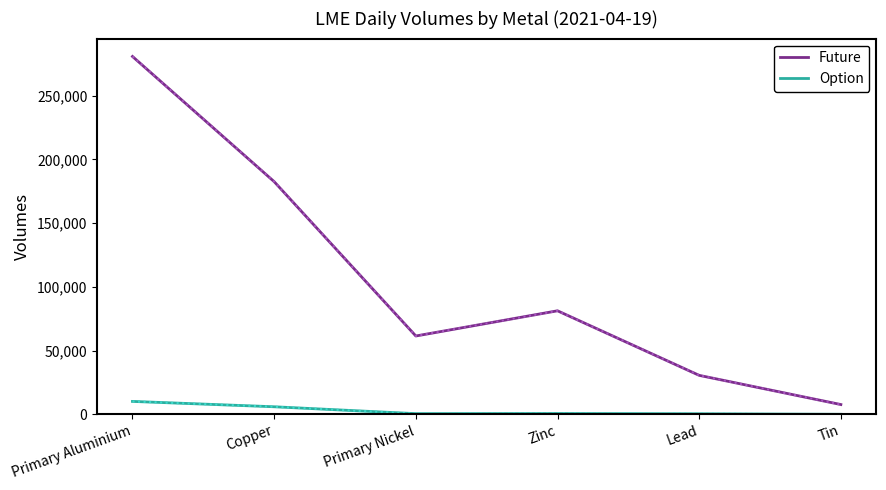

Reading left to right, list all the values displayed in this chart.

Future: Primary Aluminium=280697	Copper=182496	Primary Nickel=61419	Zinc=81183	Lead=30540	Tin=7637
Future (dotted): Primary Aluminium=280697	Copper=182496	Primary Nickel=61419	Zinc=81183	Lead=30540	Tin=7637
Option: Primary Aluminium=10100	Copper=5896	Primary Nickel=500	Zinc=604	Lead=400	Tin=0
Option (dotted): Primary Aluminium=10100	Copper=5896	Primary Nickel=500	Zinc=604	Lead=400	Tin=0